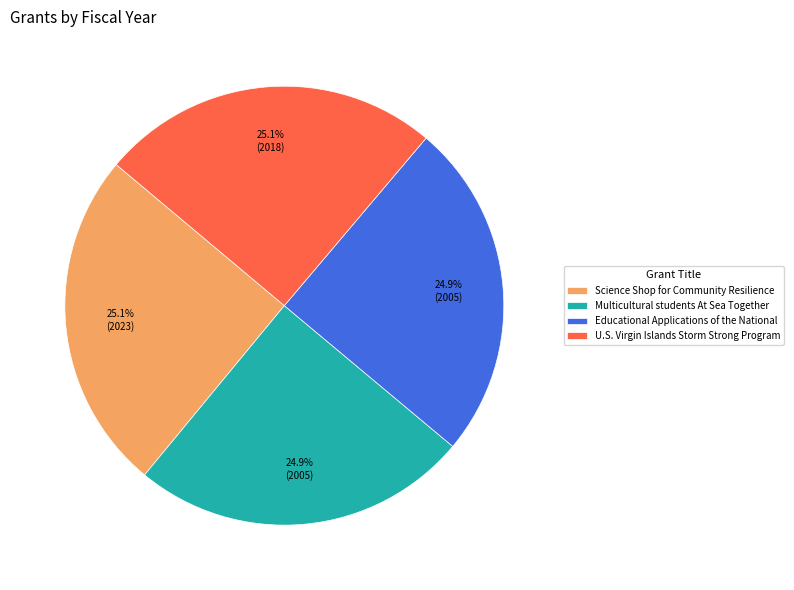

To the nearest percent, what portion does Multicultural students At Sea Together represent?

25%